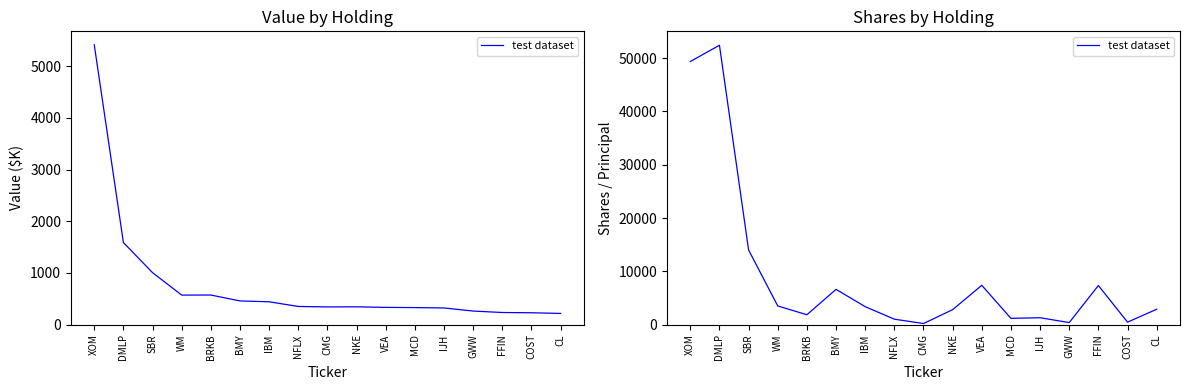

What is the ratio of the value at CL to the value at CMG?

14.4